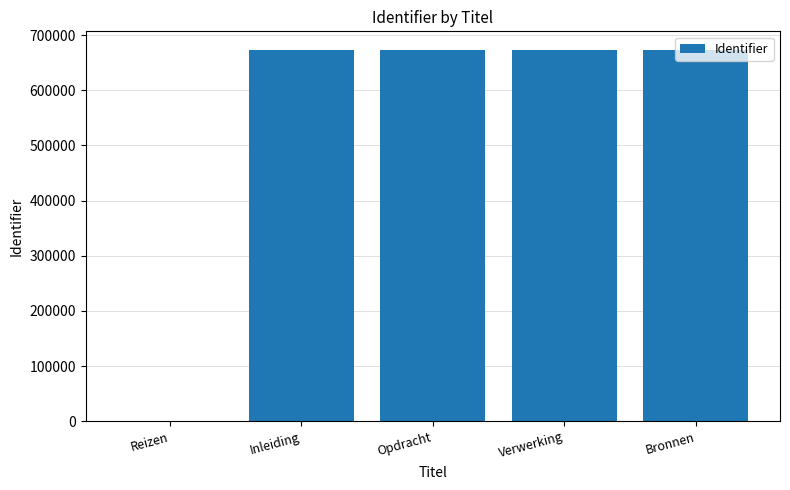

What is the sum of all values?

2692970